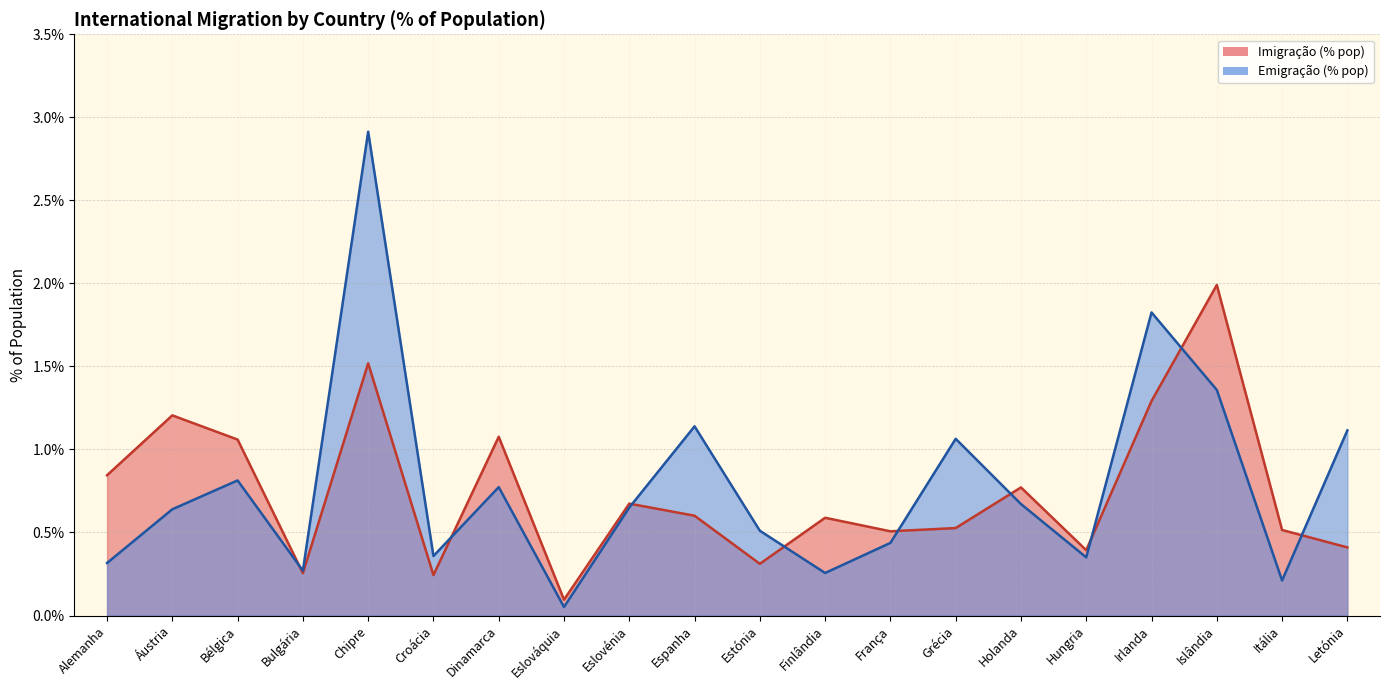

What is the total value across all series at Estónia?

0.8